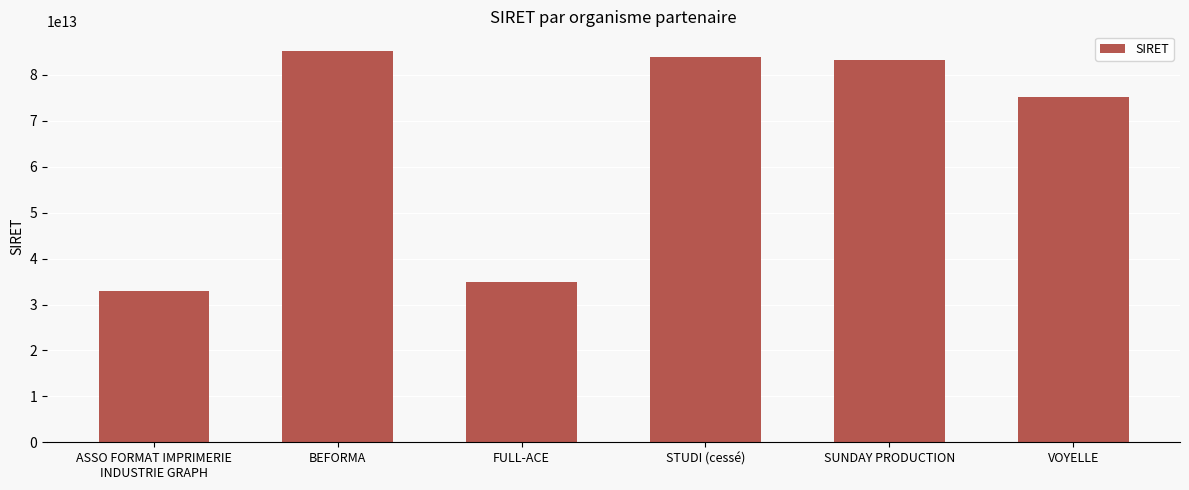

Which label corresponds to the largest value in the chart?

BEFORMA